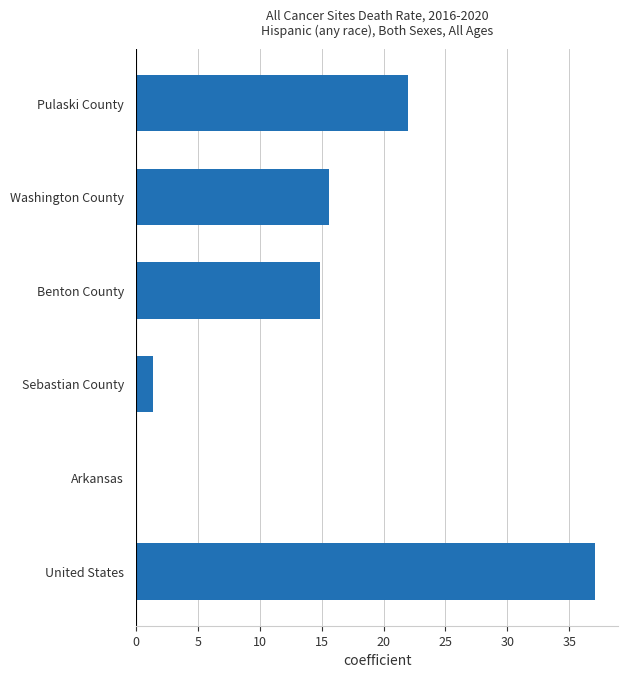

True or false: the data shows 37.1 at United States.

True